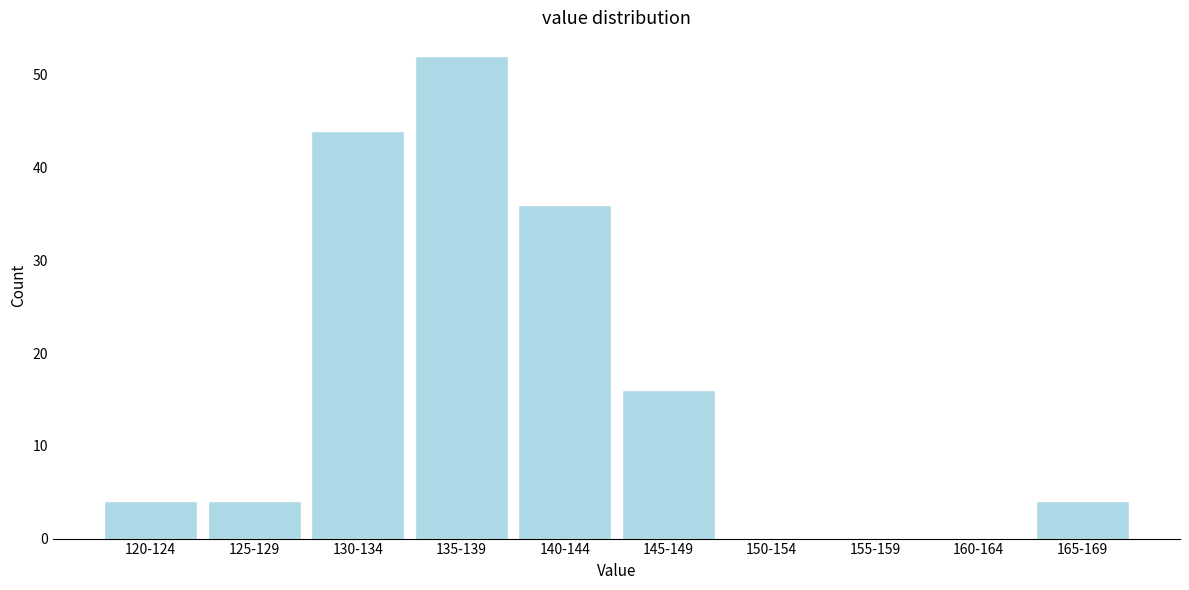

Reading left to right, what are all the values shown in this chart?

120-124=4	125-129=4	130-134=44	135-139=52	140-144=36	145-149=16	150-154=0	155-159=0	160-164=0	165-169=4